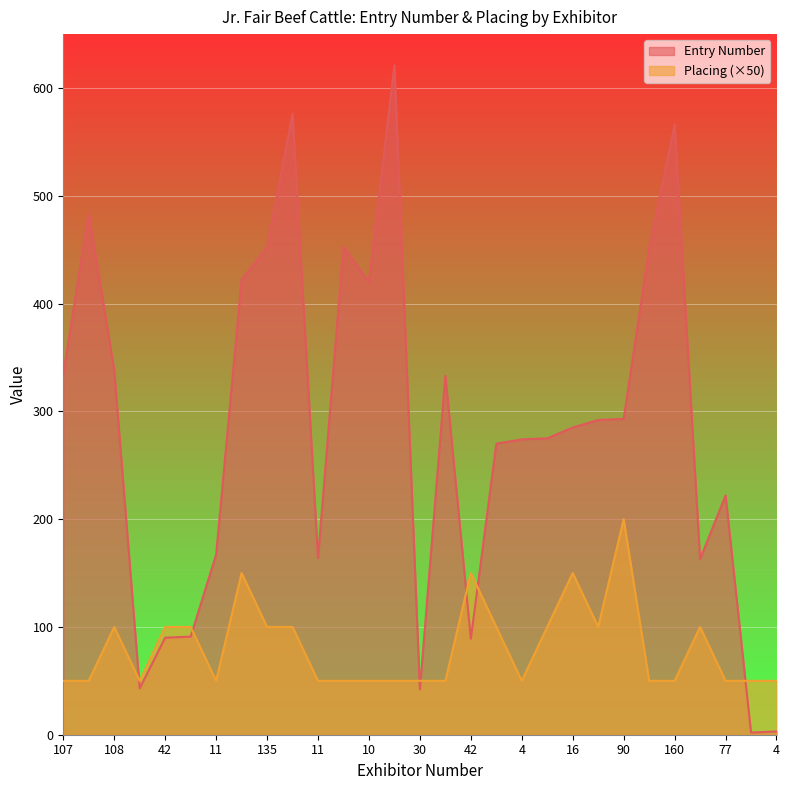

How many lines are shown in the chart?

2